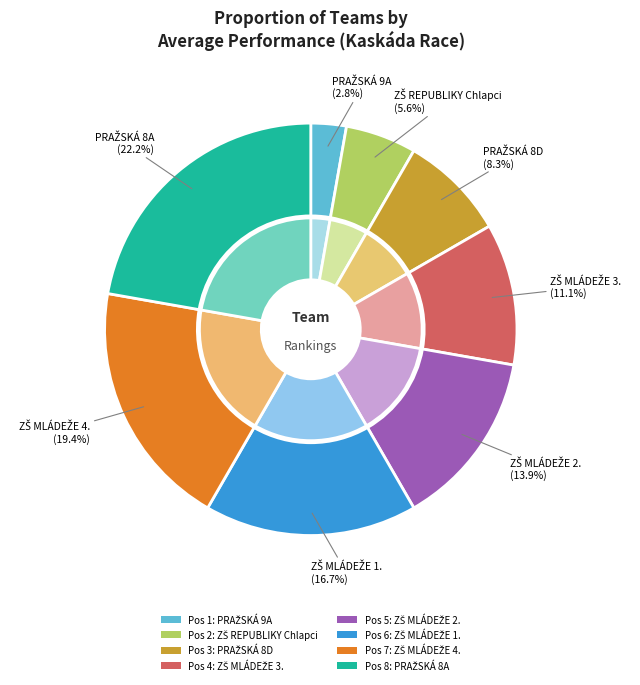

The ZŠ REPUBLIKY Chlapci slice represents 1% of the pie. True or false?

False